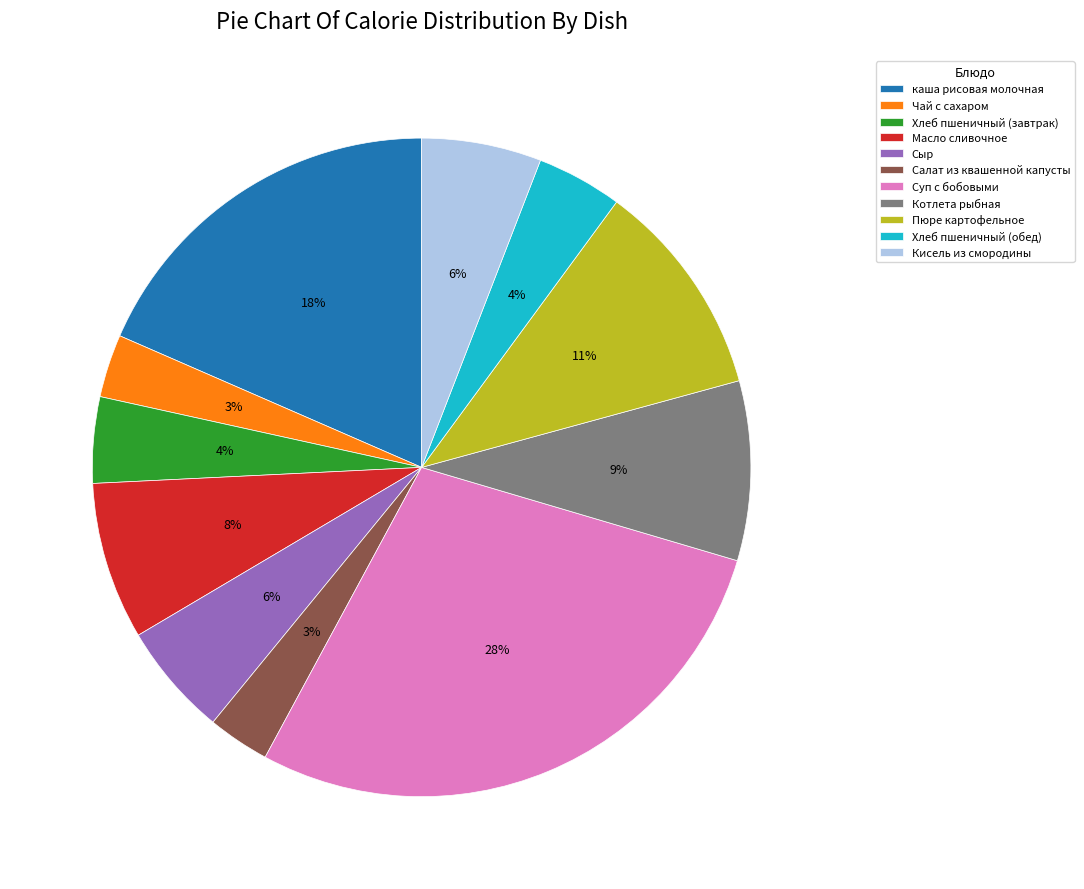

Combined, do Масло сливочное and Пюре картофельное account for over 50%?

No